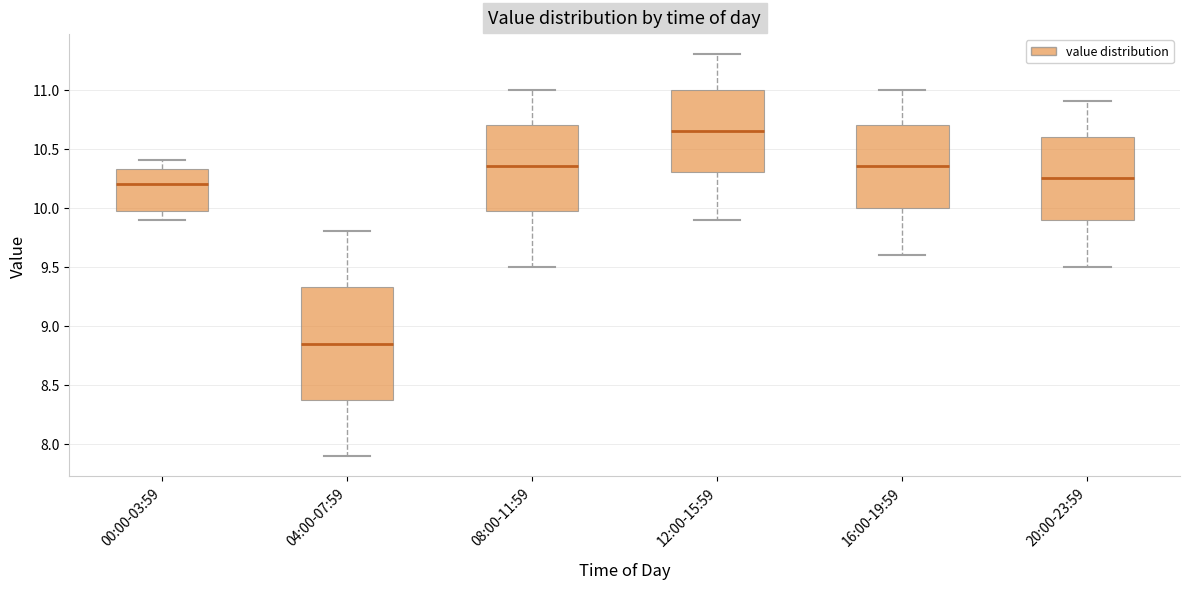

Comparing the boxes themselves (not the whiskers), which one is the tallest?

04:00-07:59